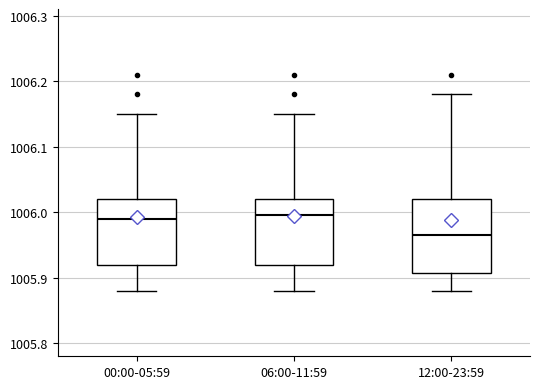

Reading left to right, transcribe this box plot: for each box, give where its median line is, the range the box spans, and where its two whiskers end, as read against the y-axis. The values are not printed on the chart, so give them approximately, as read against the axis.

00:00-05:59: median 1005.99, box 1005.92 to 1006.02, whiskers 1005.88 to 1006.15
06:00-11:59: median 1006.00, box 1005.92 to 1006.02, whiskers 1005.88 to 1006.15
12:00-23:59: median 1005.97, box 1005.91 to 1006.02, whiskers 1005.88 to 1006.18